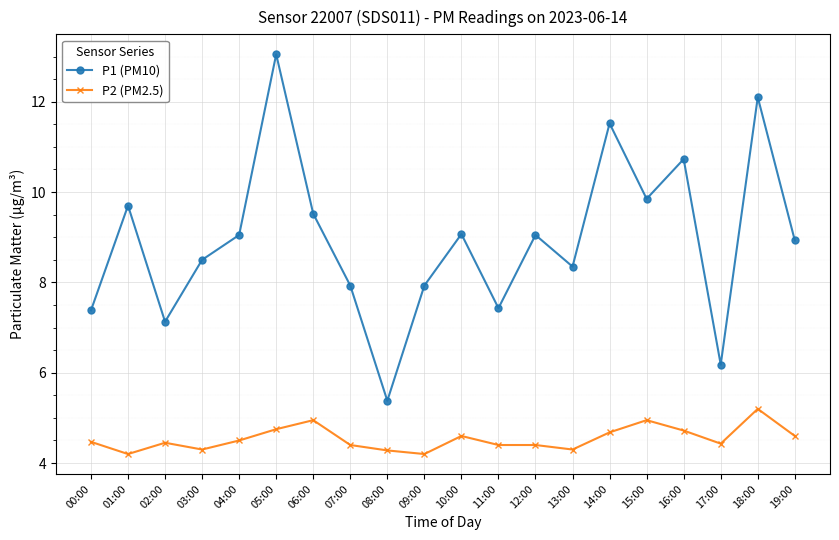

List the series in order of their peak value, lowest first.

P2 (PM2.5), P1 (PM10)